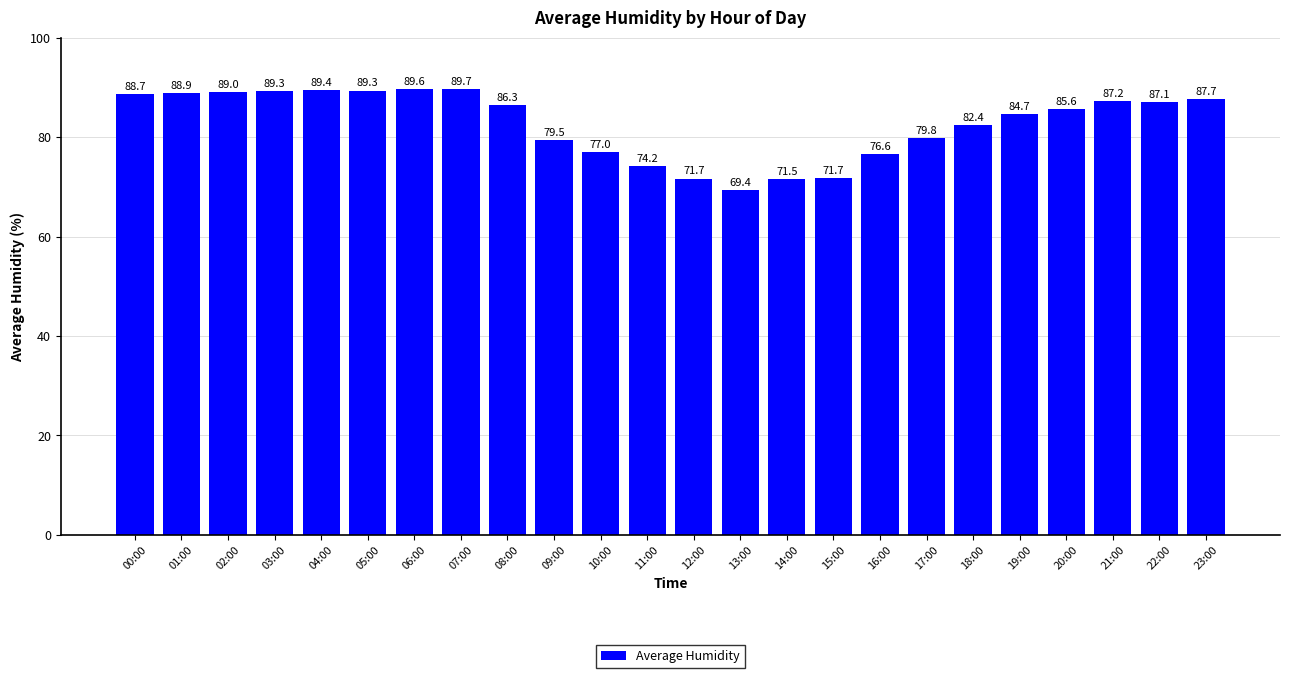

Count the number of data series in this chart.

1